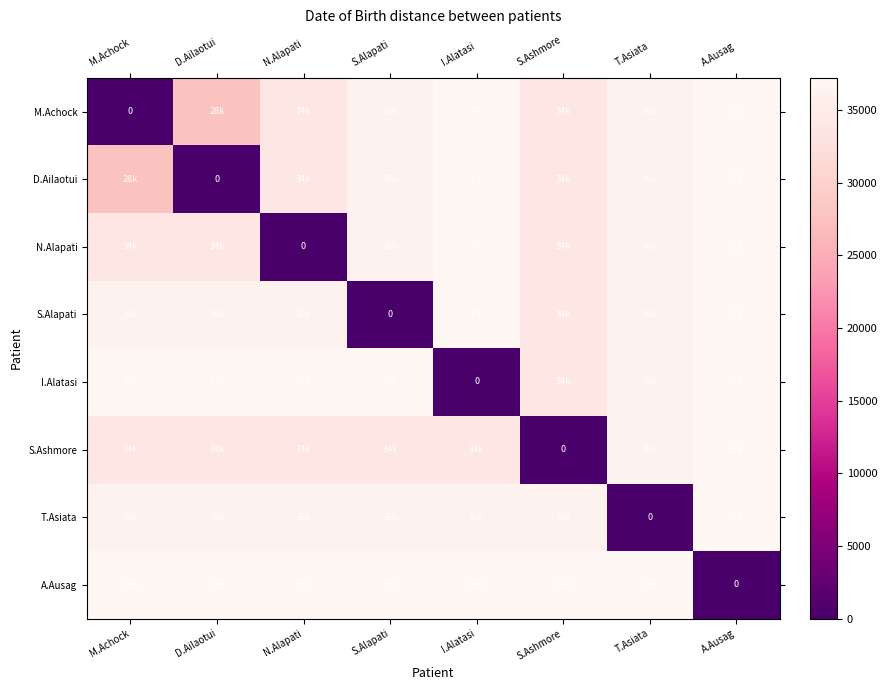

Which label corresponds to the largest value in the chart?

A.Ausag